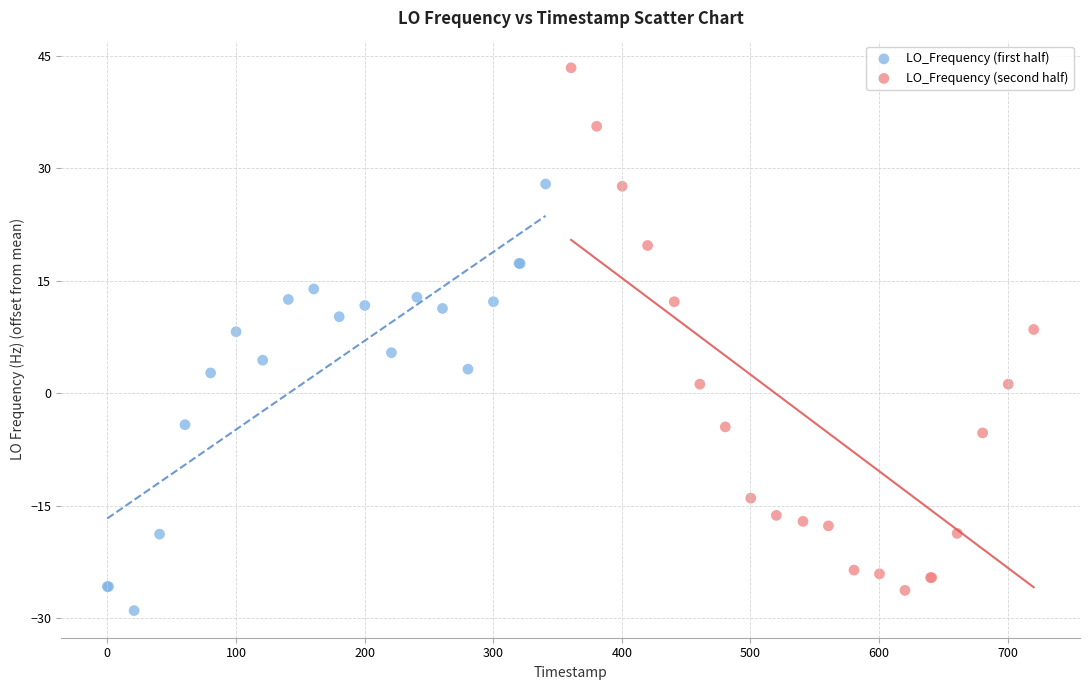

Which series has the largest Y range (max minus min)?

LO_Frequency (second half)